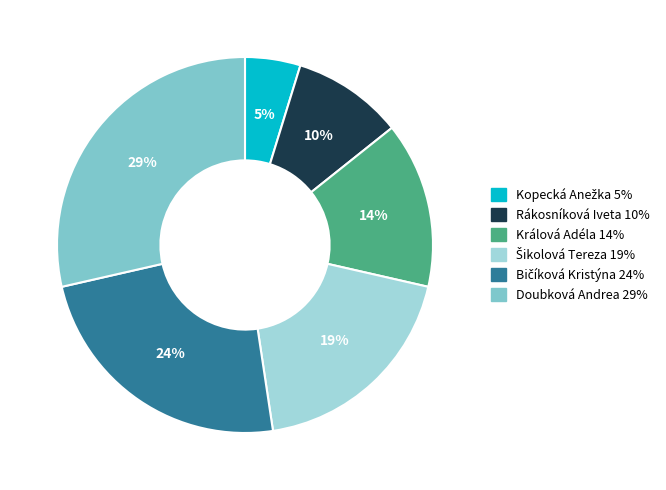

Does any single category account for the majority?

No